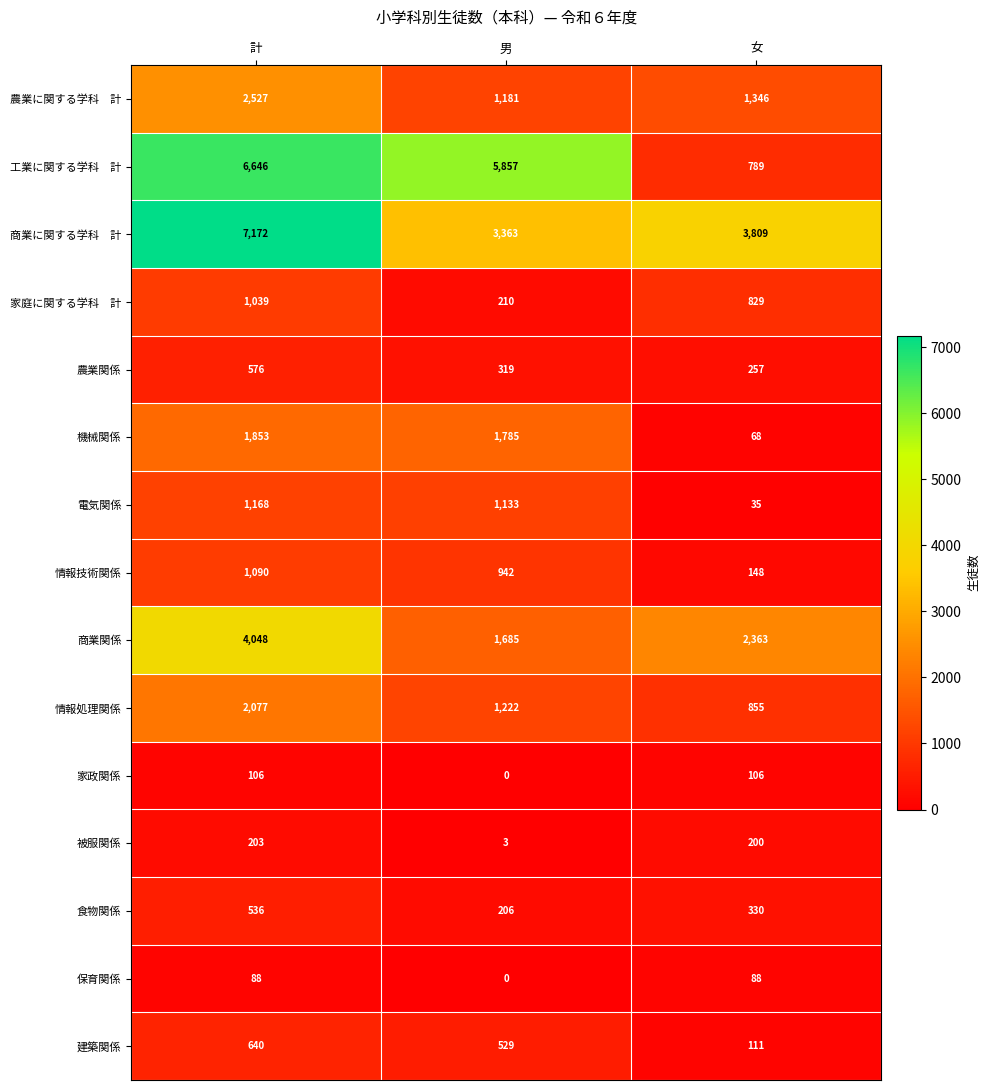

What is the difference between the highest and lowest values at 計?

7084